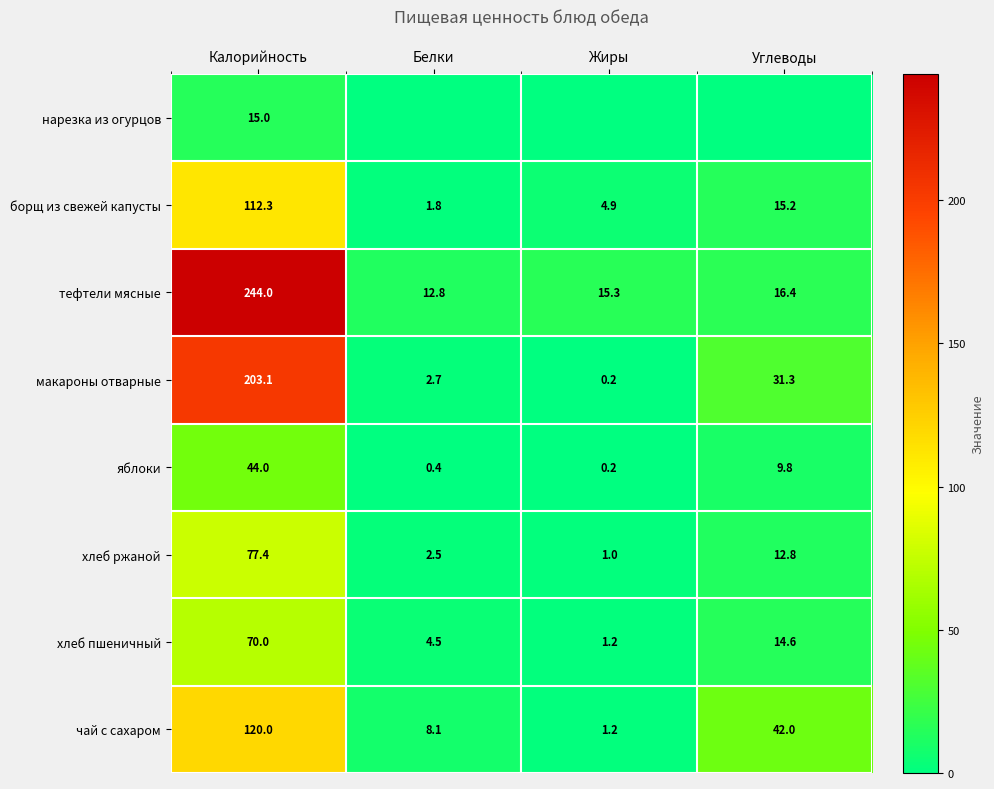

What is the greatest value displayed?

244.0